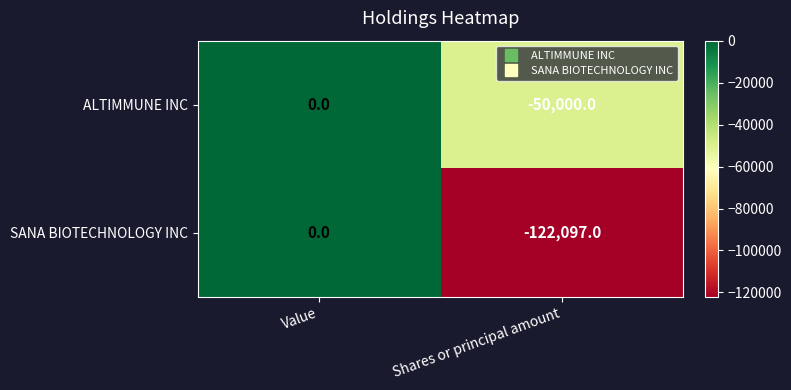

At which category is the sum across all series the highest?

Value